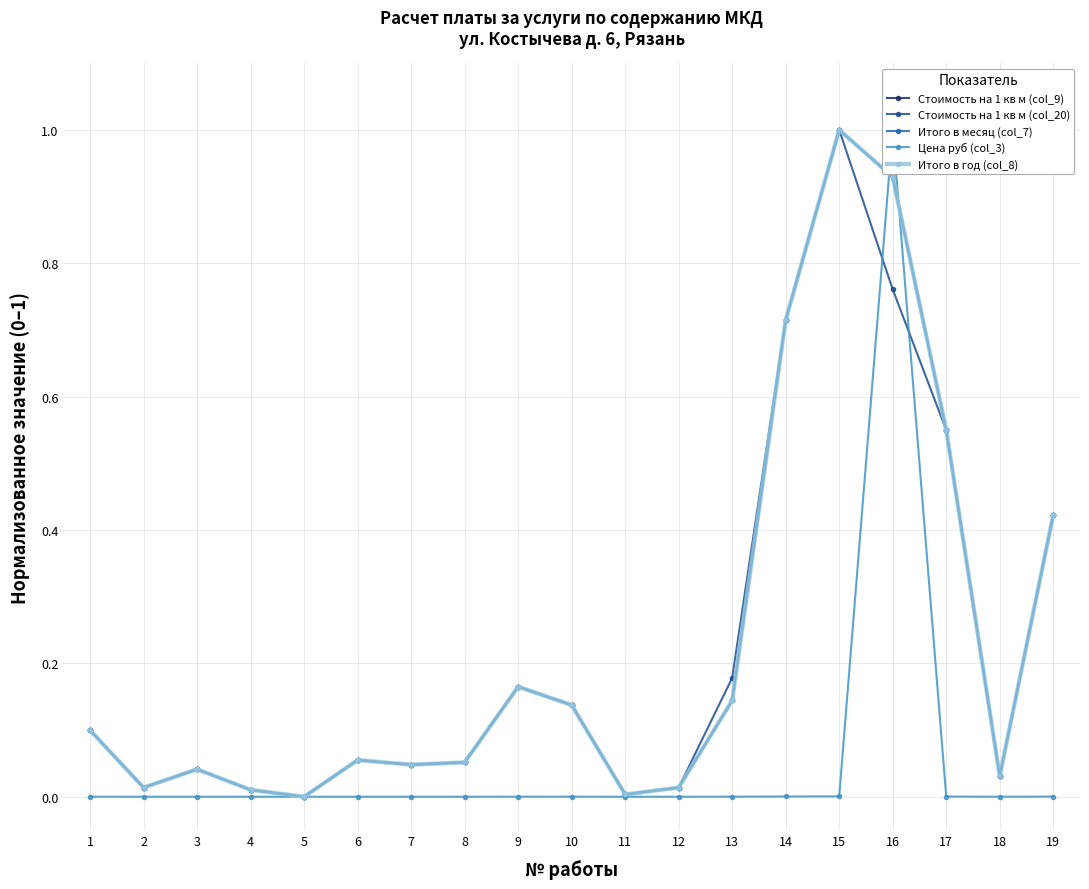

How many times do Стоимость на 1 кв м (col_20) and Стоимость на 1 кв м (col_9) cross each other?

6